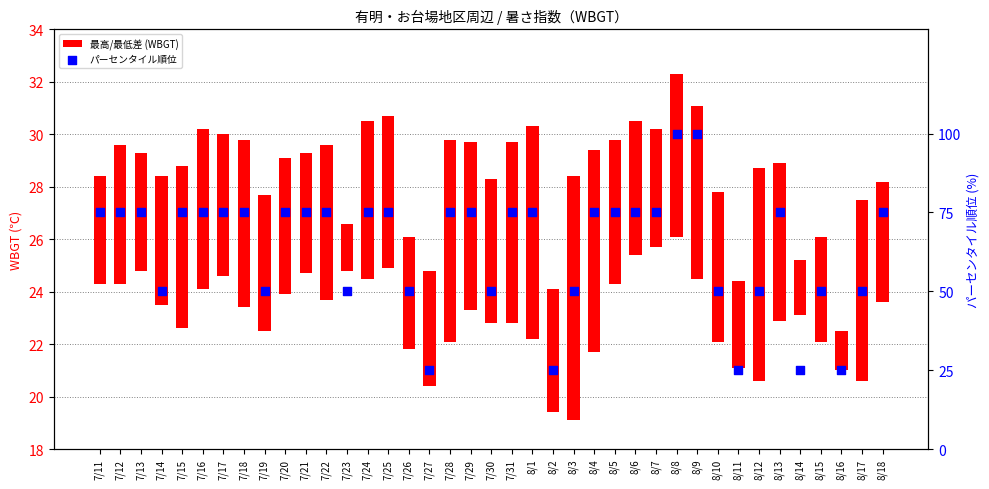

What are all the series names shown in the legend?

最高/最低差 (WBGT), パーセンタイル順位